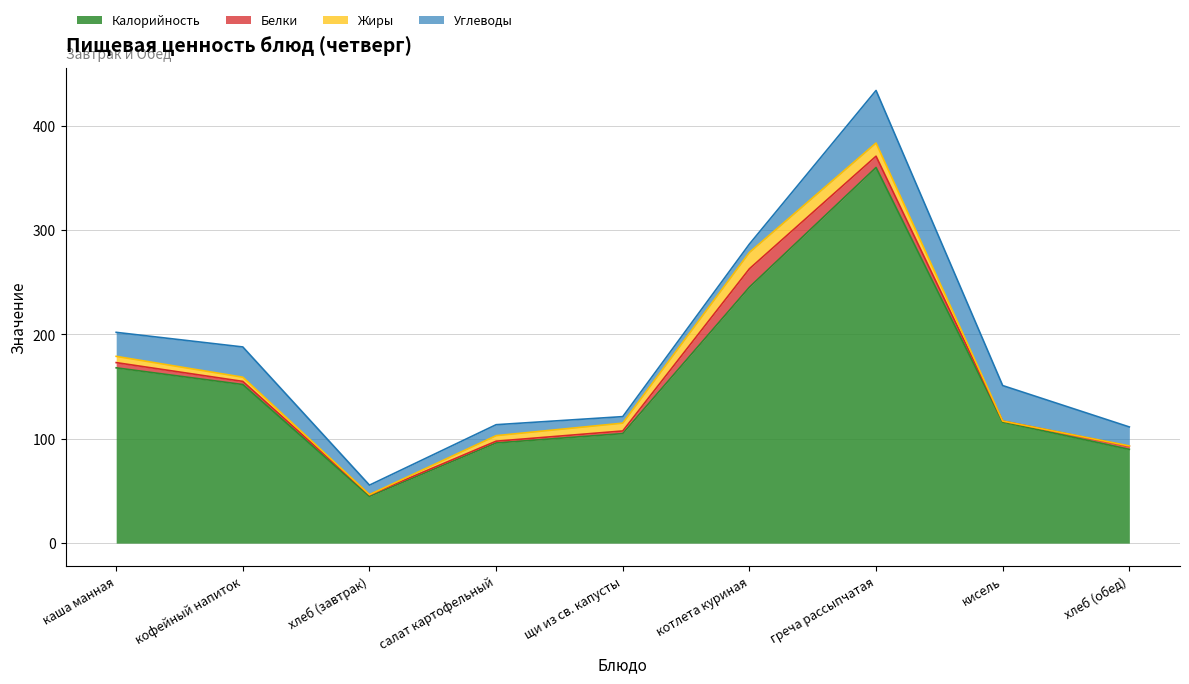

Reading right to left, what are all the values shown in this chart?

Калорийность: 89.9	116.0	360.0	245.3	105.0	96.0	44.8	152.0	168.0
Белки: 2.9	1.0	10.8	17.6	2.5	1.7	1.5	3.0	5.0
Жиры: 0.4	0.0	12.6	15.7	7.5	5.3	0.2	4.0	6.0
Углеводы: 18.2	34.0	50.4	8.0	6.2	10.5	9.1	29.0	23.0